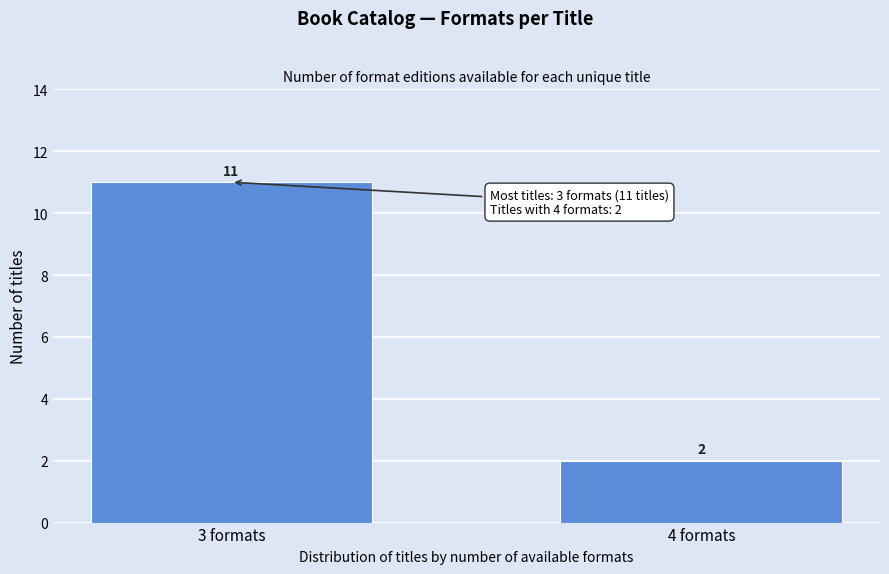

Reading left to right, list all the values displayed in this chart.

3 formats=11	4 formats=2